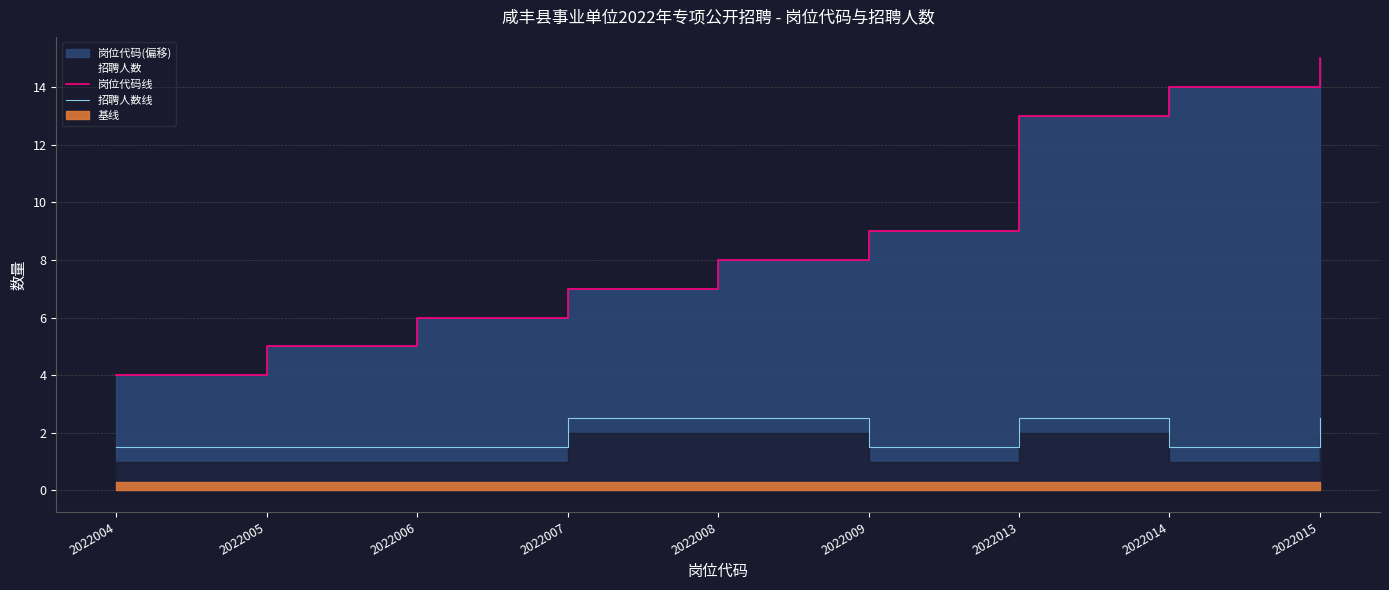

How many 招聘人数线 values are between 1 and 2?

5